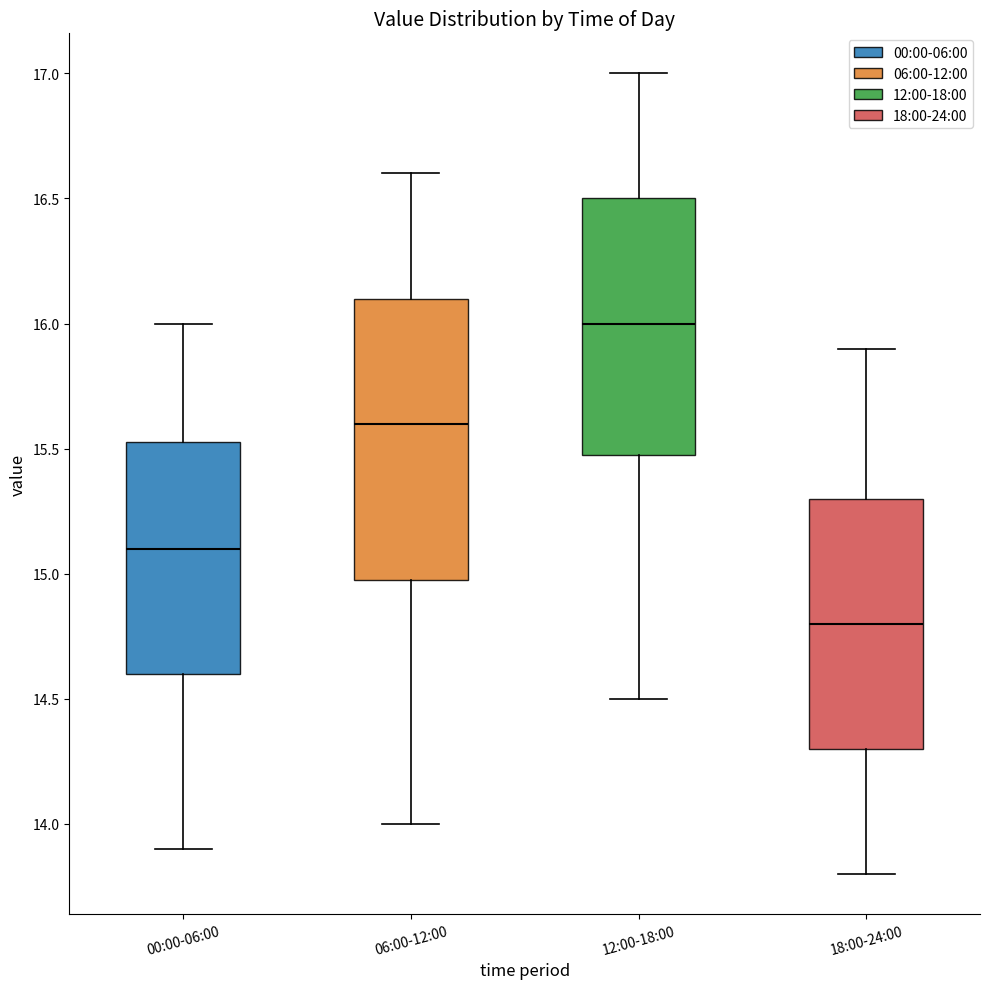

Which box's median line is the lowest?

18:00-24:00